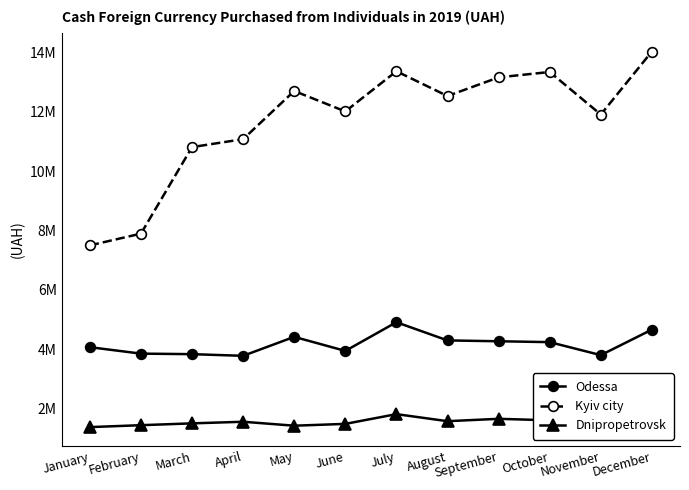

True or false: Odessa has more than 0 points higher than both neighbors.

True